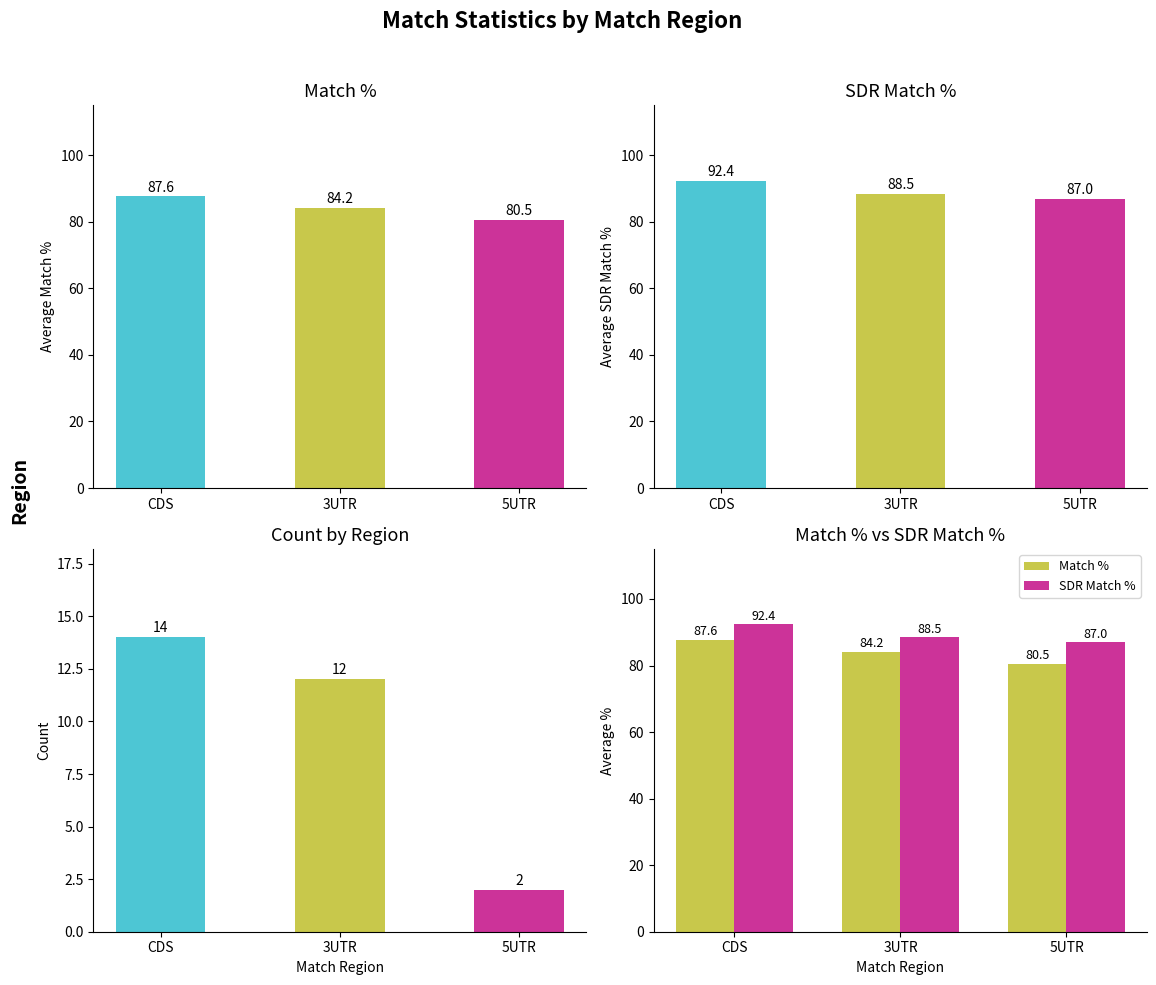

List the labels in order of Count value, largest first.

CDS, 3UTR, 5UTR